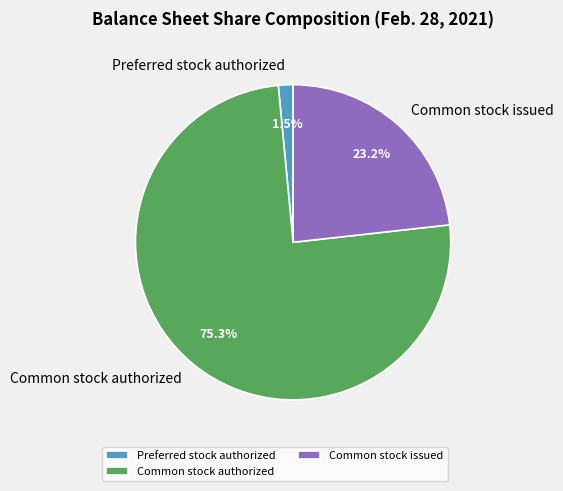

What is the majority slice?

Common stock authorized